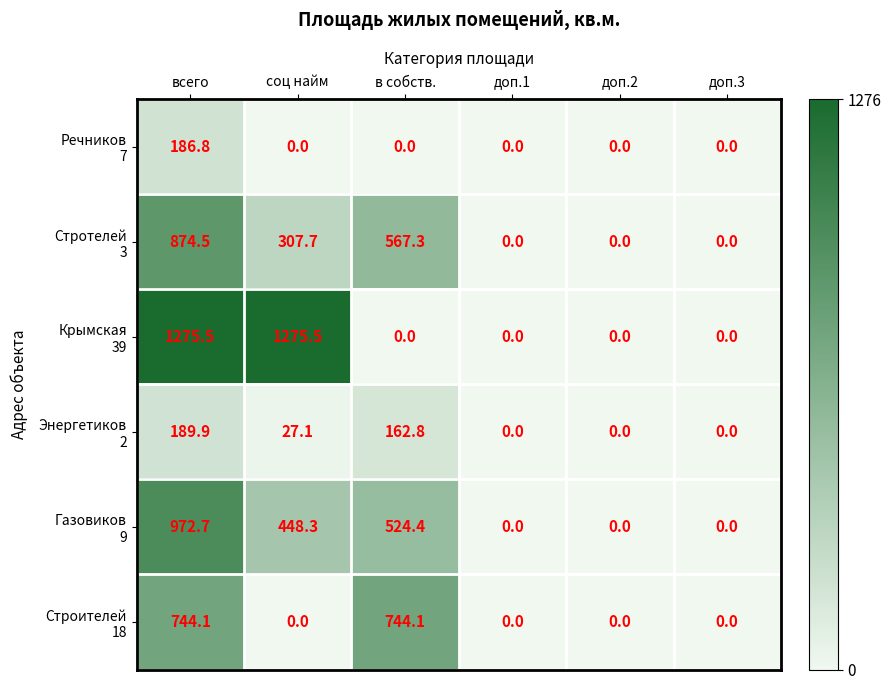

What is the difference between the highest and lowest values at соц найм?

1275.5